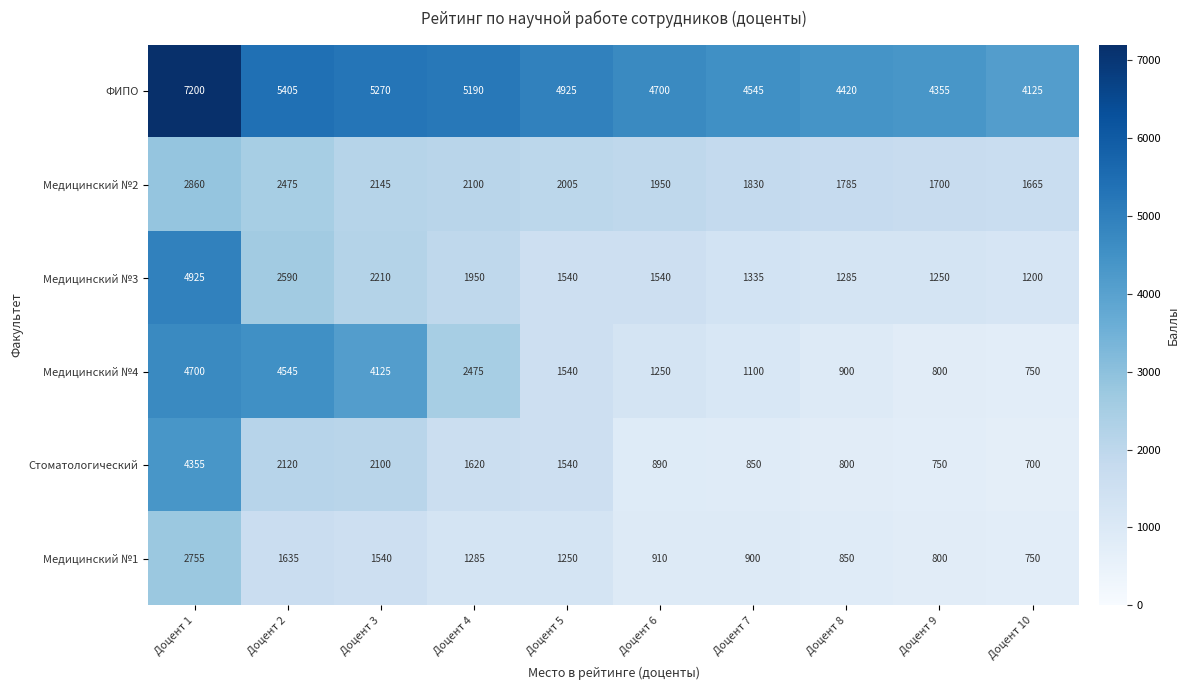

Where is Медицинский №1 nearest to the value 1752?

Доцент 2